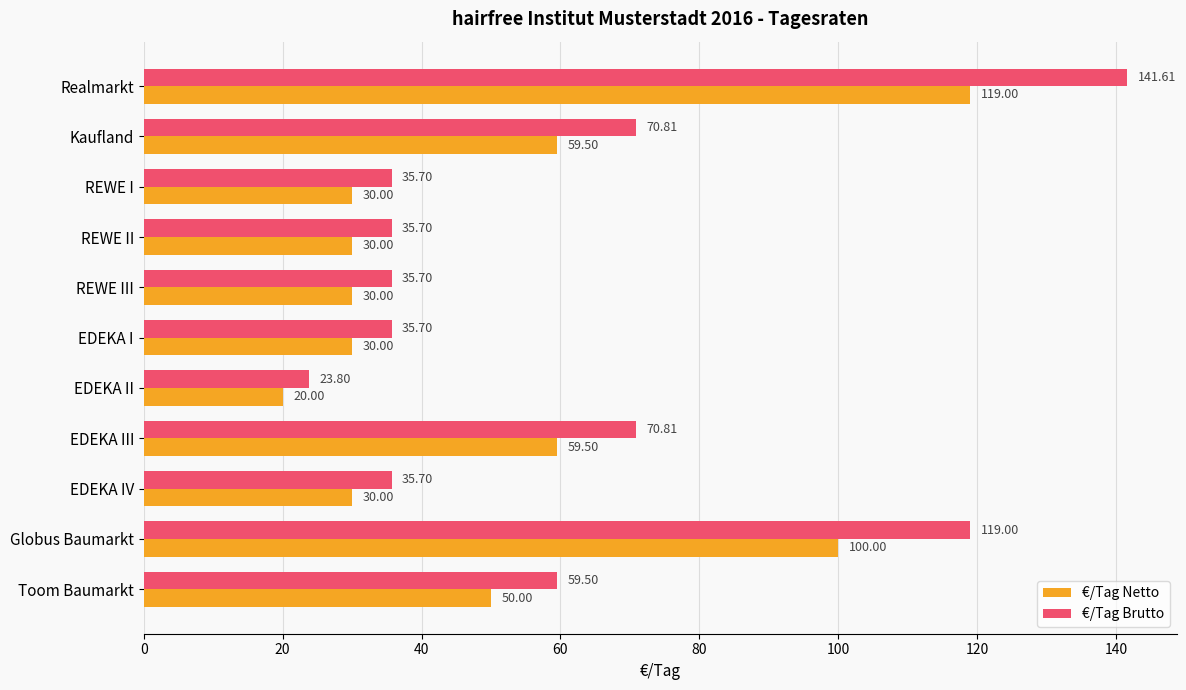

Rank the series by their maximum value, from highest to lowest.

€/Tag Brutto, €/Tag Netto